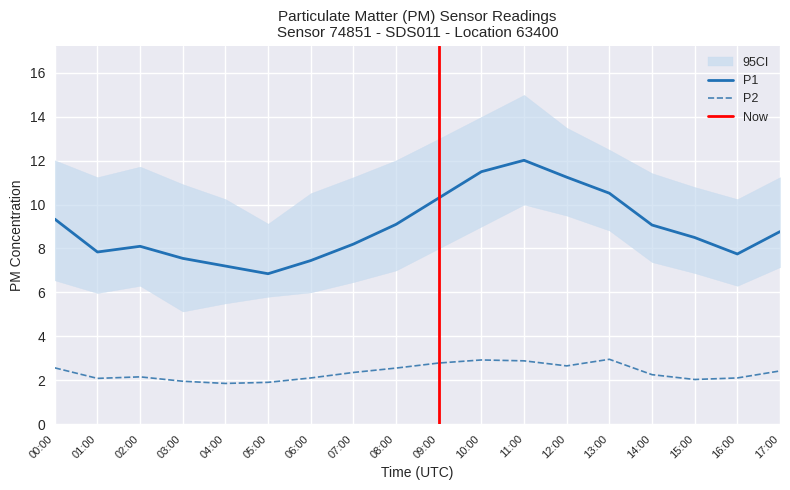

Where is the first local maximum for P2?

02:00